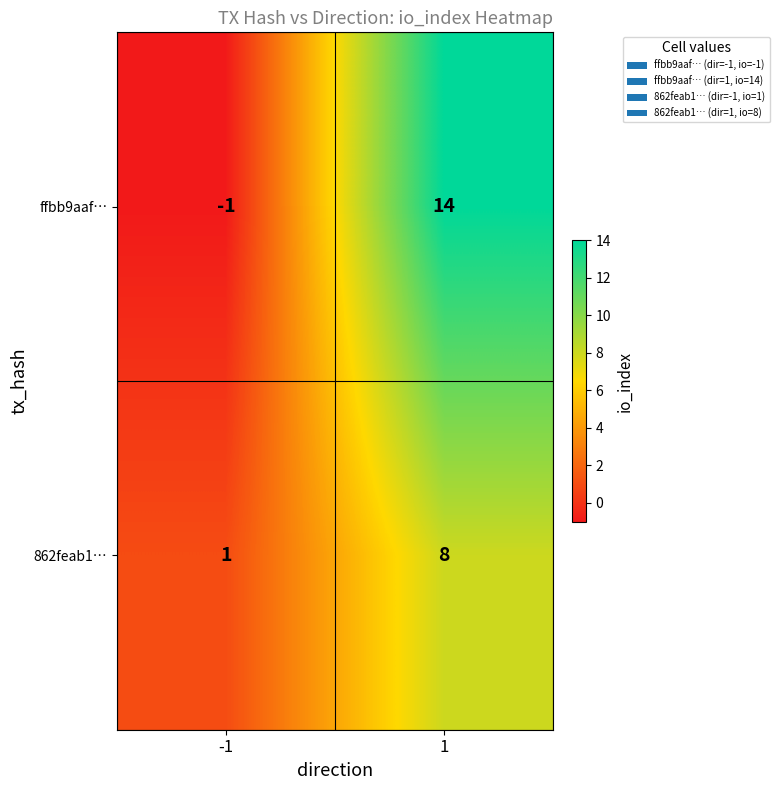

What value does the 862feab1… series have at 1?

8